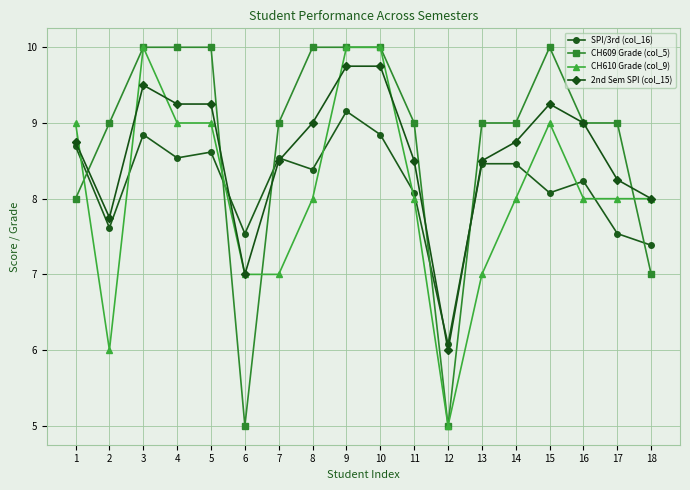

What is the greatest value displayed?

10.0